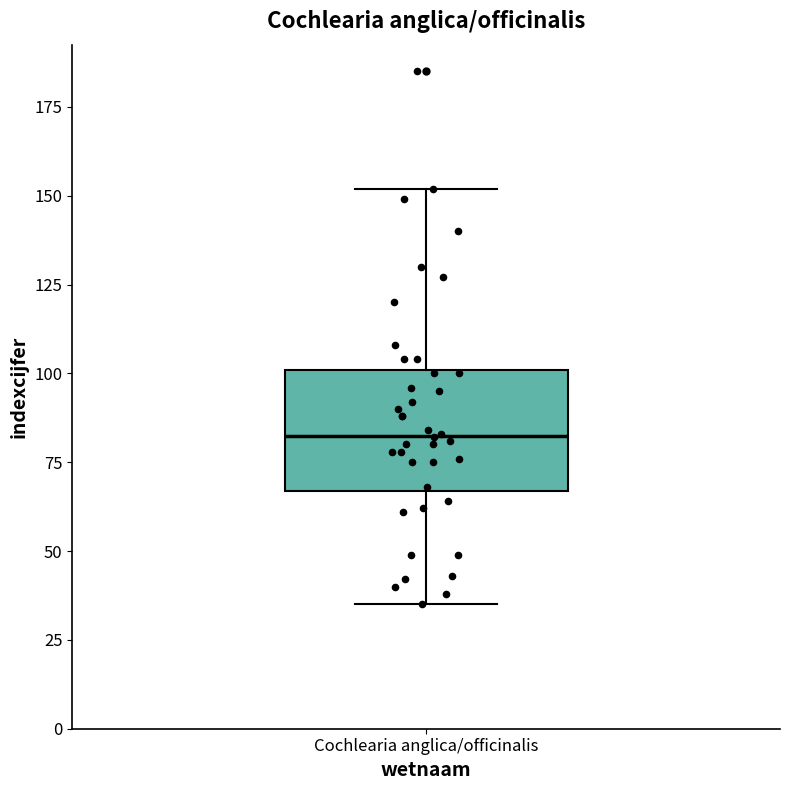

Read this box plot against the y-axis: the position of the median line, the range covered by the box, and the ends of both whiskers. The values are not printed on the chart, so give them approximately, as read against the axis.

median 85, box 65 to 100, whiskers 35 to 150